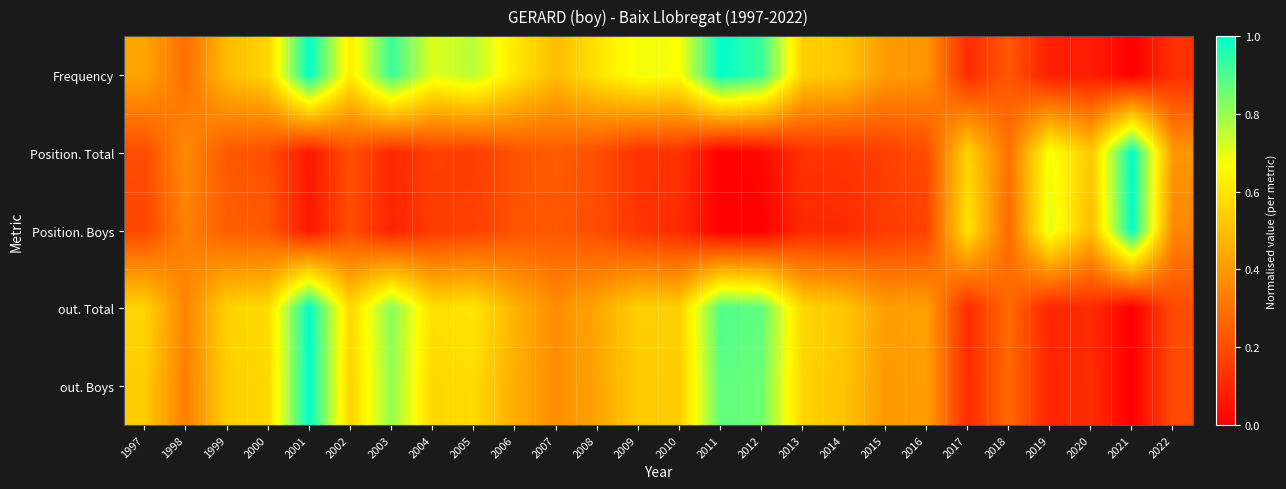

Reading right to left, what are all the values shown in this chart?

Frequency: 2022=0.1	2021=0.0	2020=0.1	2019=0.1	2018=0.2	2017=0.1	2016=0.4	2015=0.4	2014=0.5	2013=0.5	2012=0.9	2011=1.0	2010=0.7	2009=0.7	2008=0.6	2007=0.5	2006=0.6	2005=0.8	2004=0.7	2003=0.9	2002=0.6	2001=1.0	2000=0.6	1999=0.5	1998=0.3	1997=0.4
Position. Total: 2022=0.4	2021=1.0	2020=0.5	2019=0.7	2018=0.3	2017=0.6	2016=0.2	2015=0.2	2014=0.1	2013=0.1	2012=0.0	2011=0.0	2010=0.1	2009=0.1	2008=0.2	2007=0.2	2006=0.2	2005=0.2	2004=0.2	2003=0.1	2002=0.2	2001=0.1	2000=0.2	1999=0.2	1998=0.4	1997=0.2
Position. Boys: 2022=0.4	2021=1.0	2020=0.5	2019=0.7	2018=0.3	2017=0.6	2016=0.2	2015=0.2	2014=0.1	2013=0.1	2012=0.0	2011=0.0	2010=0.1	2009=0.1	2008=0.2	2007=0.2	2006=0.2	2005=0.2	2004=0.2	2003=0.1	2002=0.2	2001=0.1	2000=0.2	1999=0.2	1998=0.3	1997=0.2
out. Total: 2022=0.2	2021=0.0	2020=0.1	2019=0.1	2018=0.3	2017=0.1	2016=0.4	2015=0.4	2014=0.5	2013=0.6	2012=0.9	2011=0.9	2010=0.5	2009=0.5	2008=0.4	2007=0.4	2006=0.5	2005=0.6	2004=0.6	2003=0.8	2002=0.6	2001=1.0	2000=0.6	1999=0.5	1998=0.3	1997=0.6
out. Boys: 2022=0.2	2021=0.0	2020=0.1	2019=0.1	2018=0.3	2017=0.1	2016=0.4	2015=0.4	2014=0.5	2013=0.6	2012=0.9	2011=0.9	2010=0.5	2009=0.5	2008=0.4	2007=0.4	2006=0.5	2005=0.6	2004=0.6	2003=0.8	2002=0.6	2001=1.0	2000=0.6	1999=0.5	1998=0.3	1997=0.5